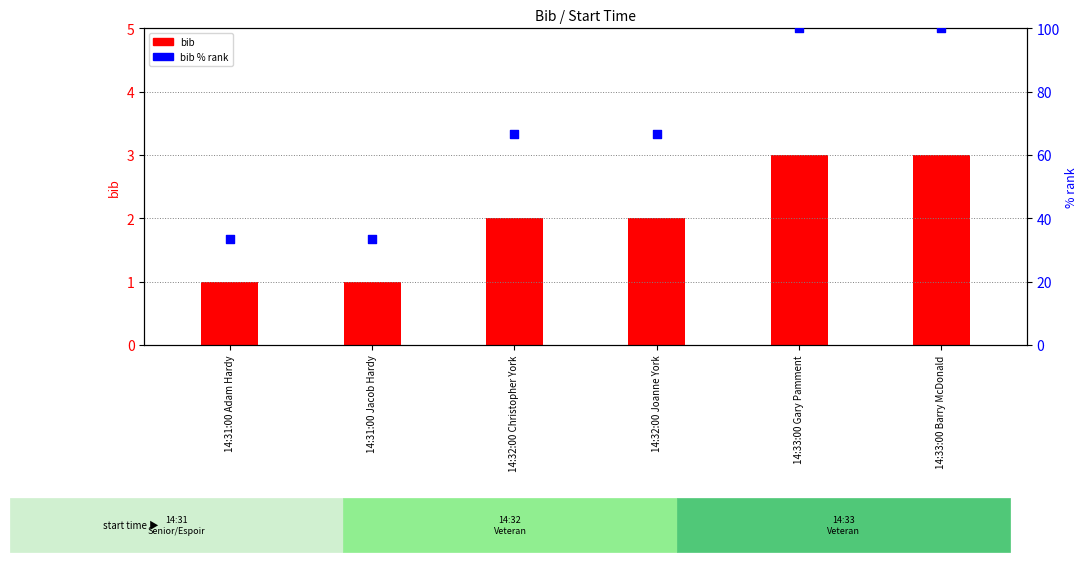

What are all the series names shown in the legend?

bib, bib % rank